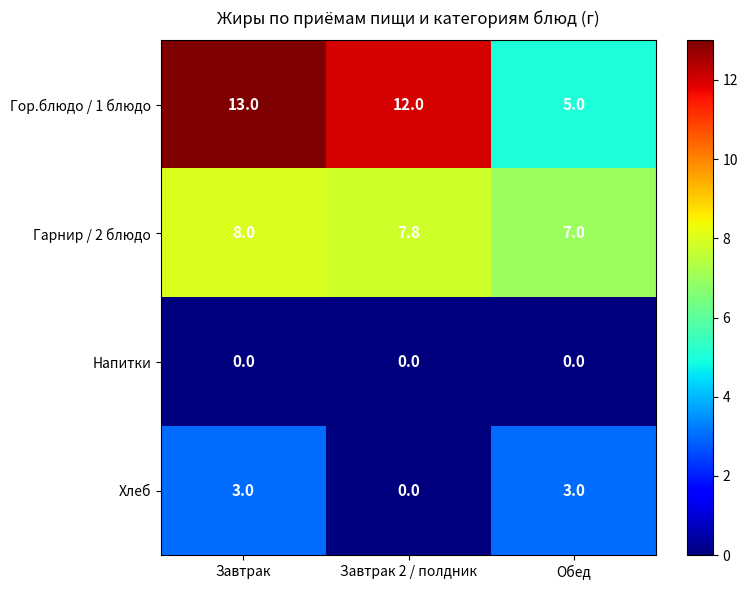

At which category is the sum across all series the highest?

Завтрак